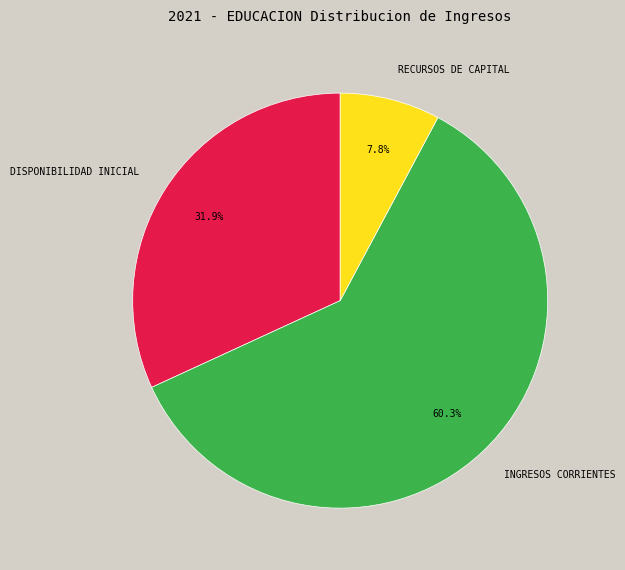

To the nearest percent, what is the average slice percentage?

33%